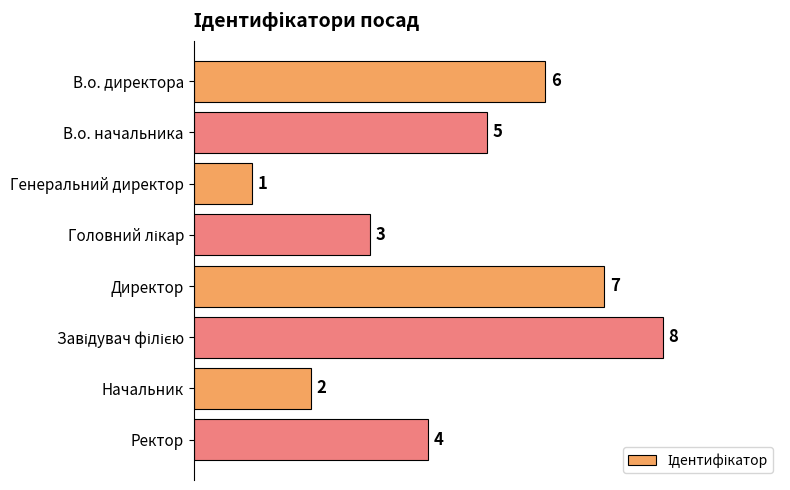

Which label corresponds to the smallest value in the chart?

Генеральний директор